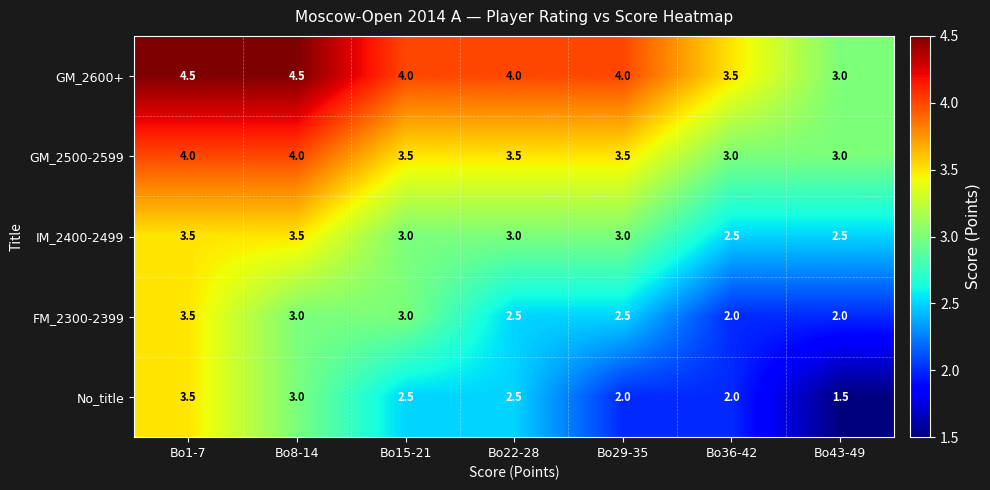

True or false: No_title has a value of 0.9 at Bo15-21.

False